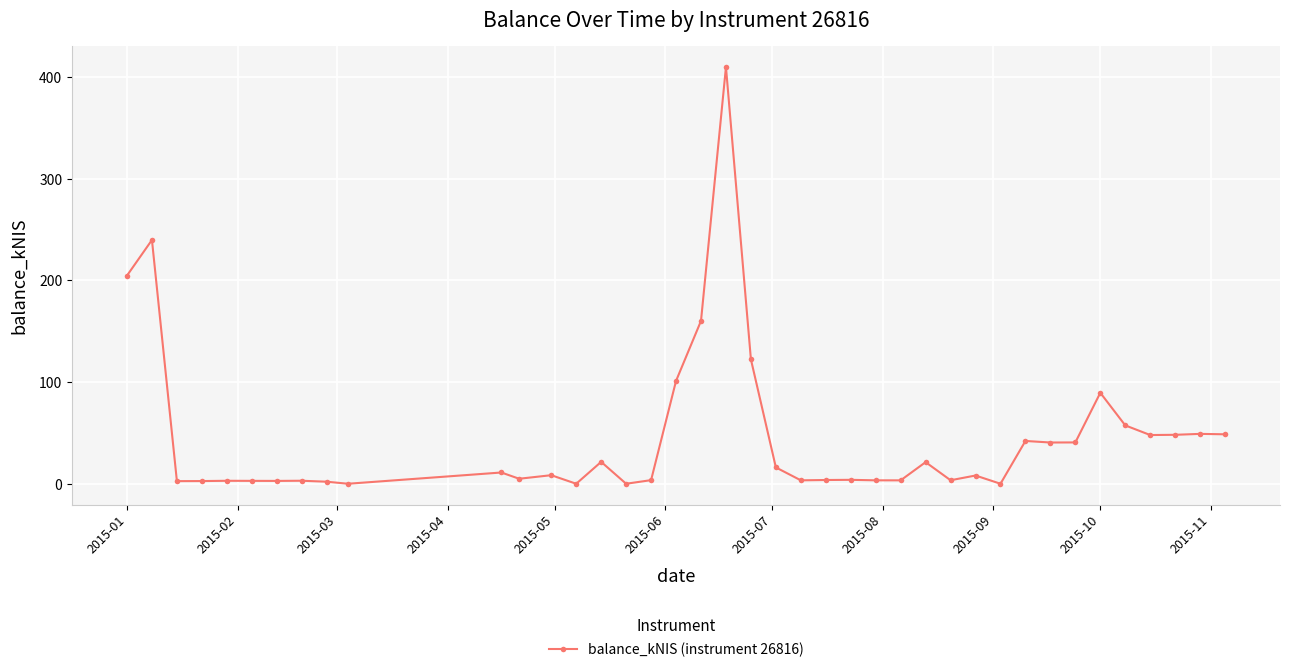

True or false: the data has more than 0 interior local peaks.

True